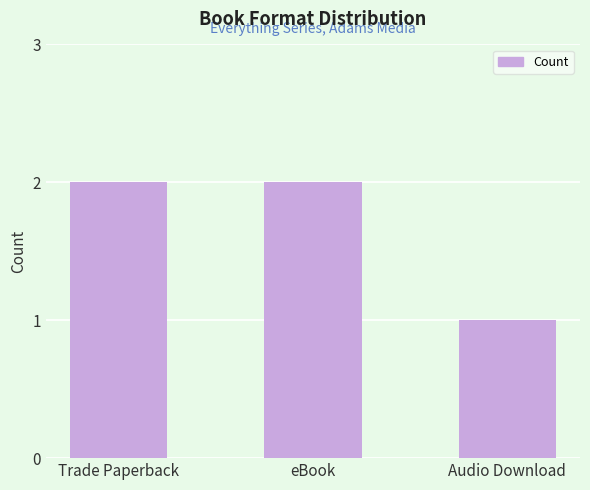

At which category does the chart reach its minimum across all series?

Audio Download